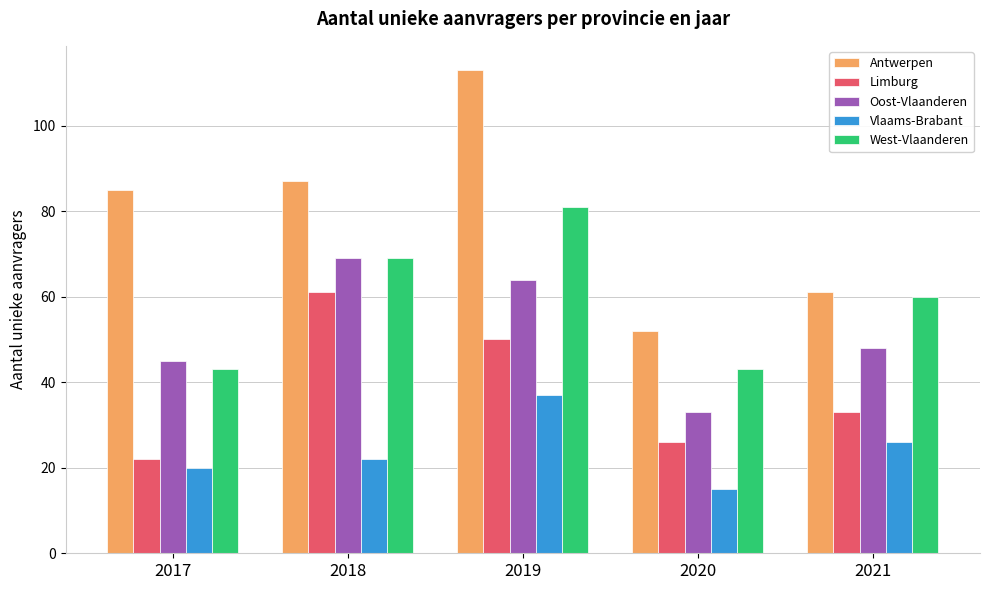

How many categories are shown in the chart?

5